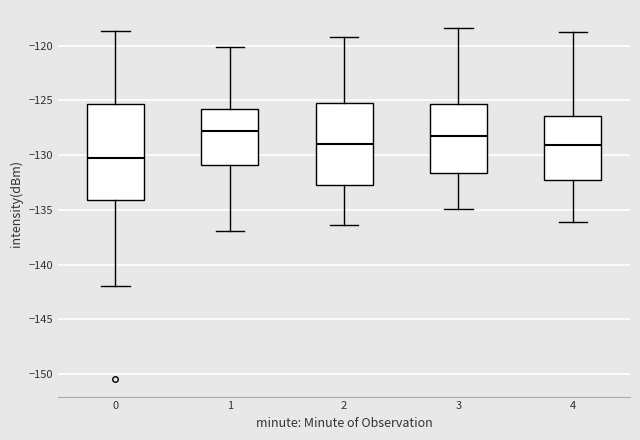

Comparing the boxes themselves (not the whiskers), which one is the tallest?

0